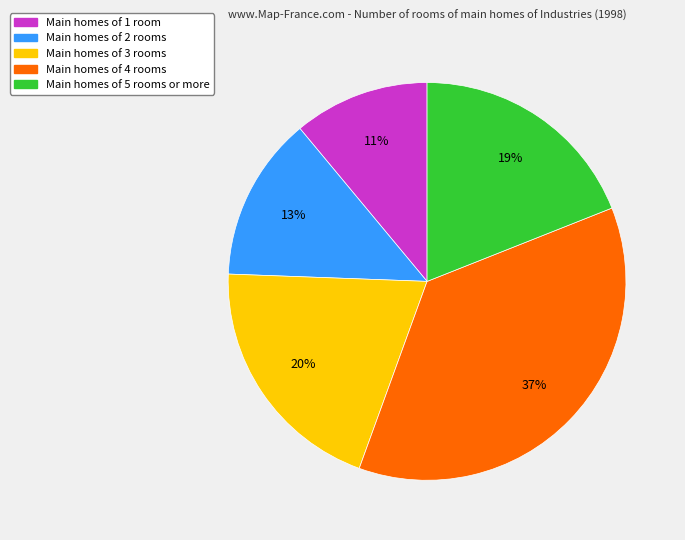

To the nearest percent, what is the difference between the Main homes of 5 rooms or more and Main homes of 4 rooms slice percentages?

18%